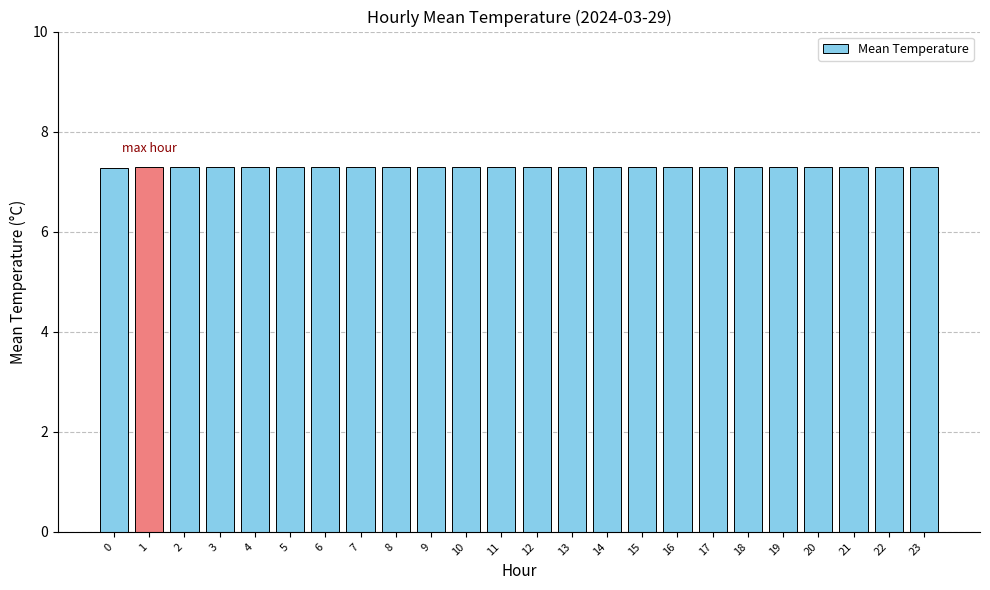

Reading left to right, transcribe all the data shown in this chart.

7.3	7.3	7.3	7.3	7.3	7.3	7.3	7.3	7.3	7.3	7.3	7.3	7.3	7.3	7.3	7.3	7.3	7.3	7.3	7.3	7.3	7.3	7.3	7.3